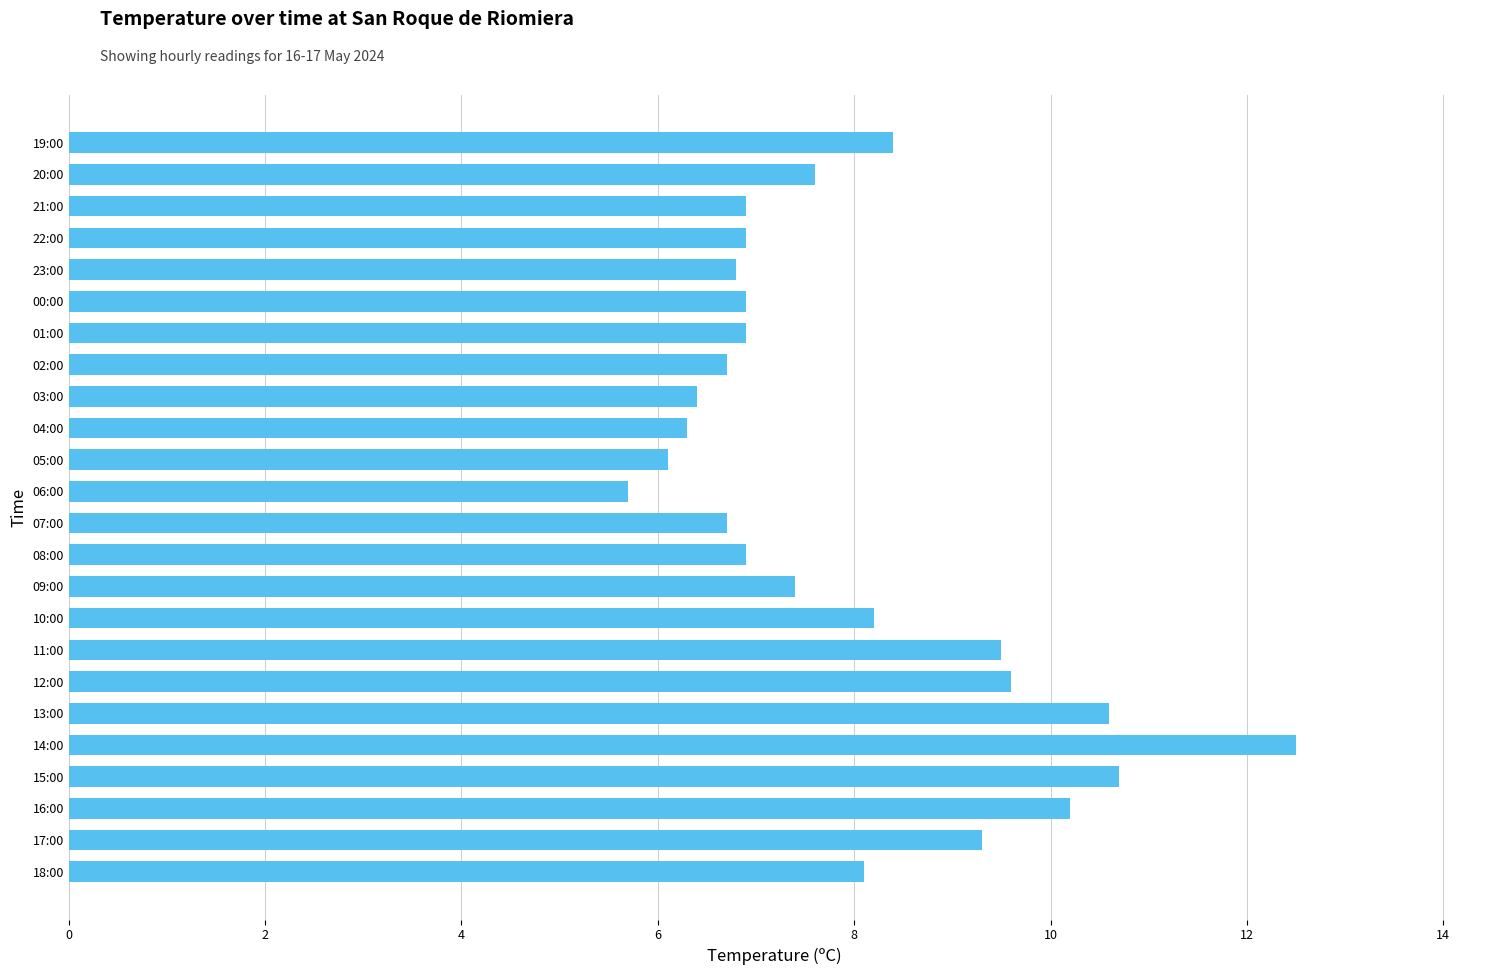

Count the number of data series in this chart.

1